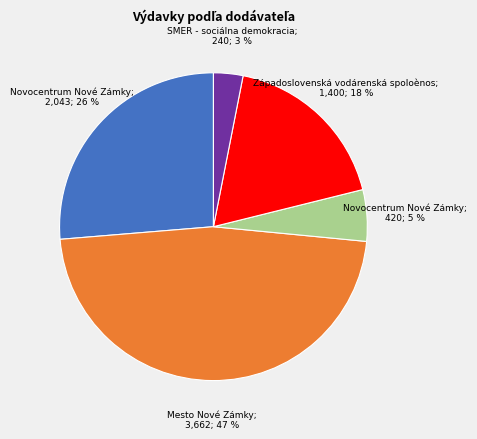

To the nearest percent, what is the average slice percentage?

20%